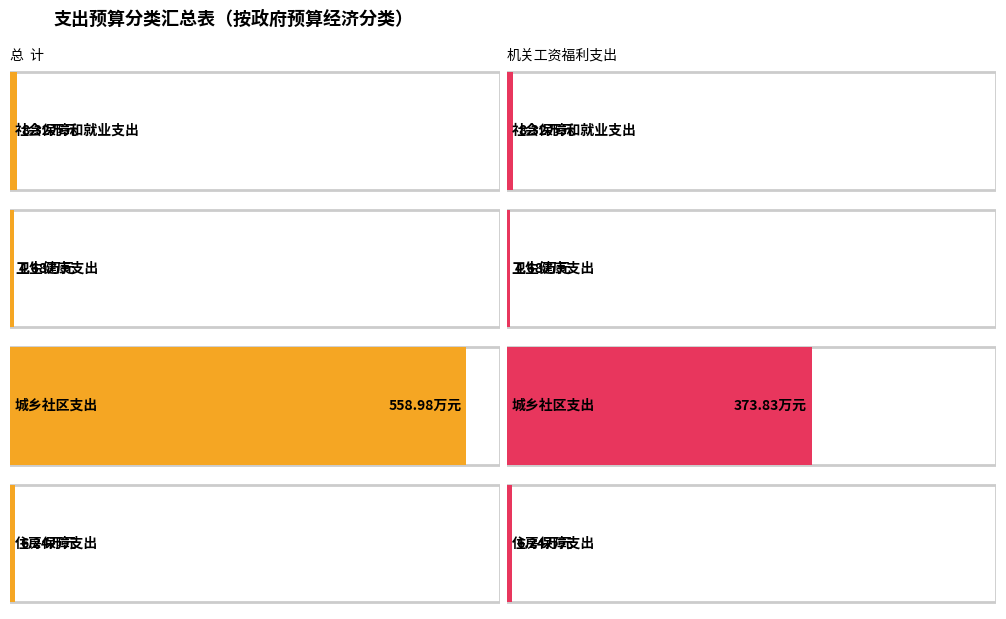

Rank the series by their average value, from highest to lowest.

总  计, 机关工资福利支出